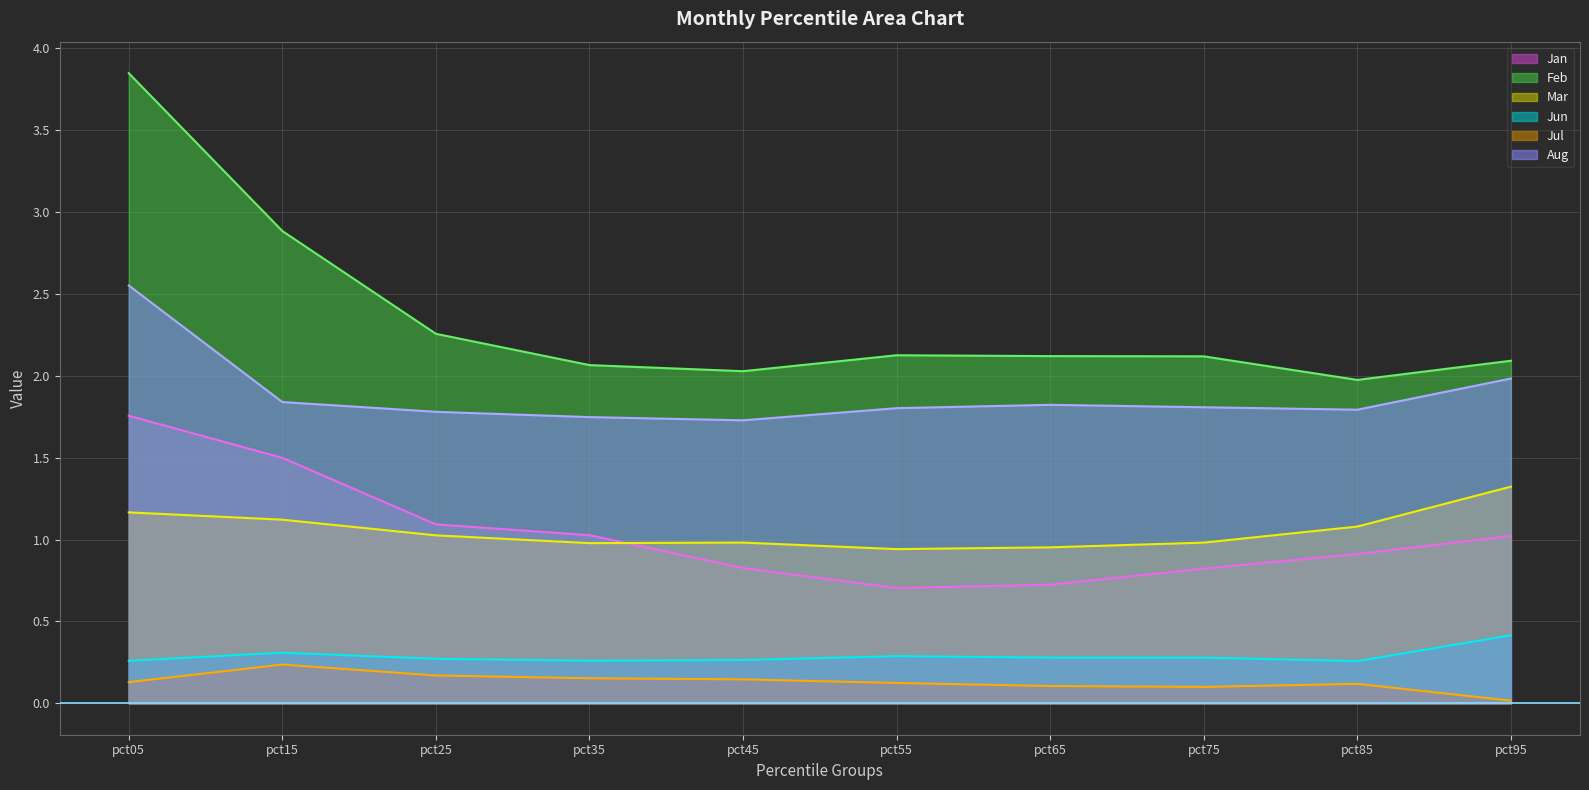

Reading left to right, transcribe all the data shown in this chart.

Jan: pct05=1.8	pct15=1.5	pct25=1.1	pct35=1.0	pct45=0.8	pct55=0.7	pct65=0.7	pct75=0.8	pct85=0.9	pct95=1.0
Feb: pct05=3.8	pct15=2.9	pct25=2.3	pct35=2.1	pct45=2.0	pct55=2.1	pct65=2.1	pct75=2.1	pct85=2.0	pct95=2.1
Mar: pct05=1.2	pct15=1.1	pct25=1.0	pct35=1.0	pct45=1.0	pct55=0.9	pct65=1.0	pct75=1.0	pct85=1.1	pct95=1.3
Jun: pct05=0.3	pct15=0.3	pct25=0.3	pct35=0.3	pct45=0.3	pct55=0.3	pct65=0.3	pct75=0.3	pct85=0.3	pct95=0.4
Jul: pct05=0.1	pct15=0.2	pct25=0.2	pct35=0.2	pct45=0.1	pct55=0.1	pct65=0.1	pct75=0.1	pct85=0.1	pct95=0.0
Aug: pct05=2.6	pct15=1.8	pct25=1.8	pct35=1.7	pct45=1.7	pct55=1.8	pct65=1.8	pct75=1.8	pct85=1.8	pct95=2.0